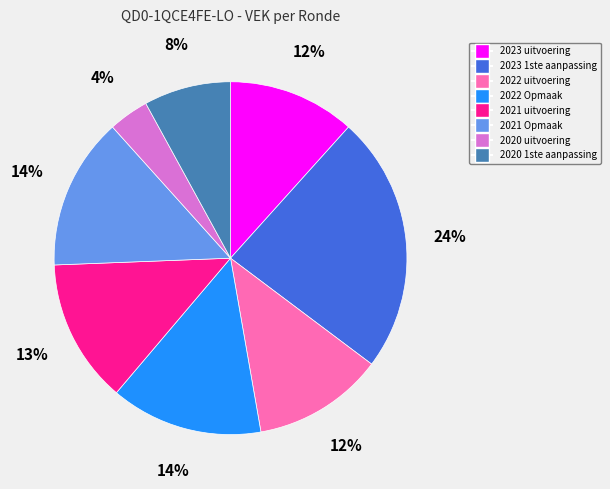

Does 2020 1ste aanpassing account for over 50% of the chart?

No